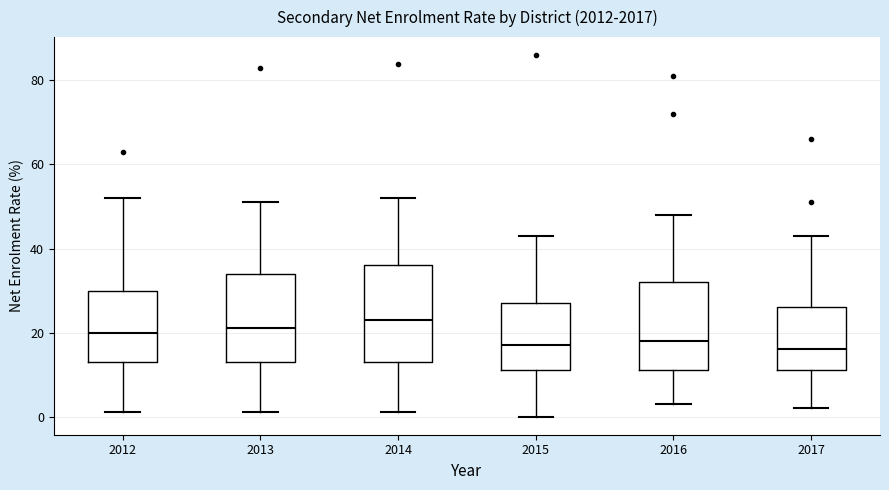

Reading left to right, transcribe this box plot: for each box, give where its median line is, the range the box spans, and where its two whiskers end, as read against the y-axis. The values are not printed on the chart, so give them approximately, as read against the axis.

2012: median 20, box 14 to 30, whiskers 2 to 52
2013: median 22, box 14 to 34, whiskers 2 to 52
2014: median 24, box 14 to 36, whiskers 2 to 52
2015: median 18, box 12 to 28, whiskers 0 to 44
2016: median 18, box 12 to 32, whiskers 4 to 48
2017: median 16, box 12 to 26, whiskers 2 to 44